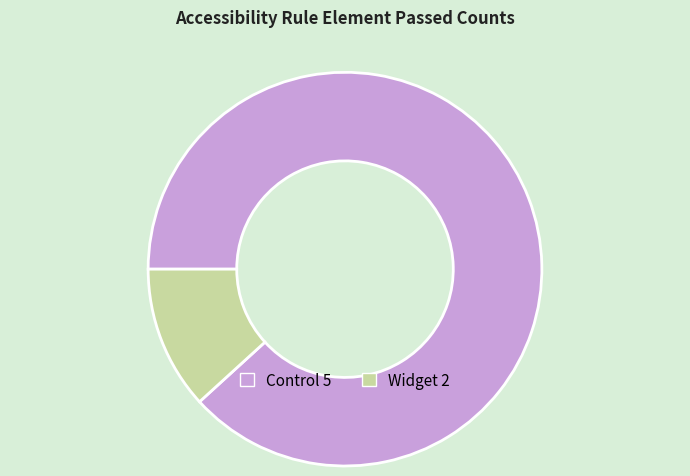

Is it true that Control 5 is 94% of the pie?

False